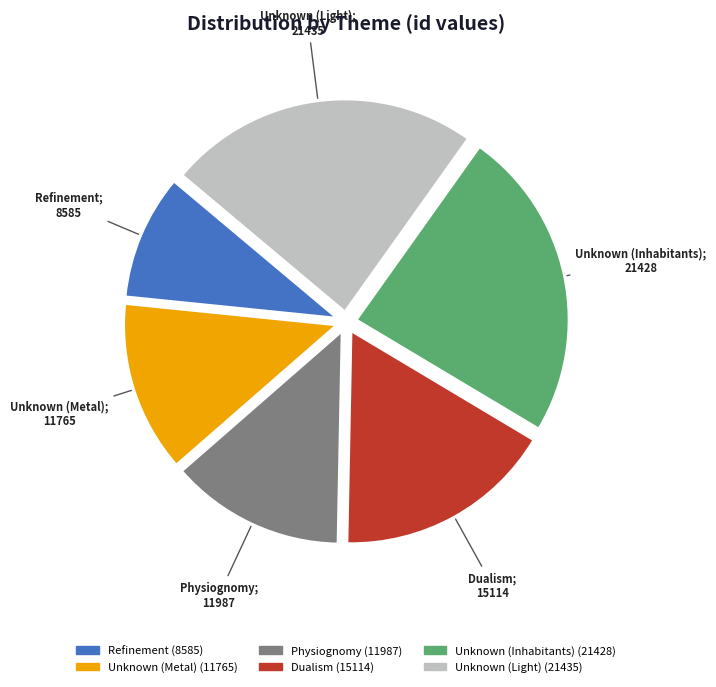

Do Unknown (Inhabitants) and Unknown (Metal) together represent more than half of the pie?

No